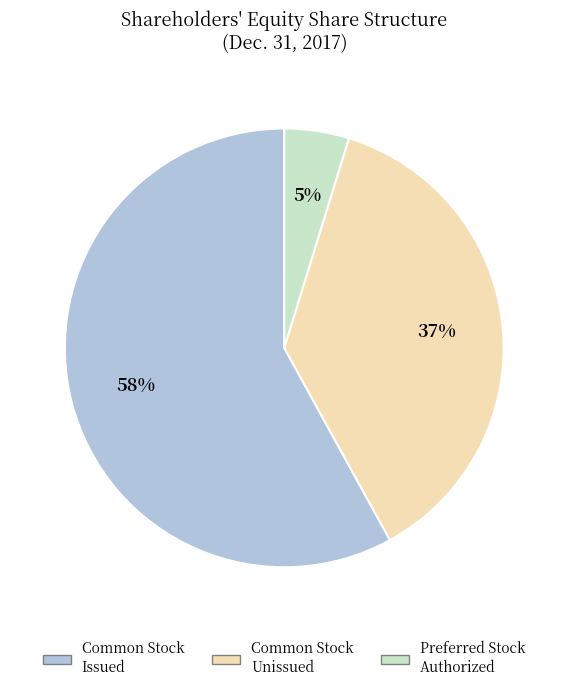

To the nearest percent, what is the average slice percentage?

33%